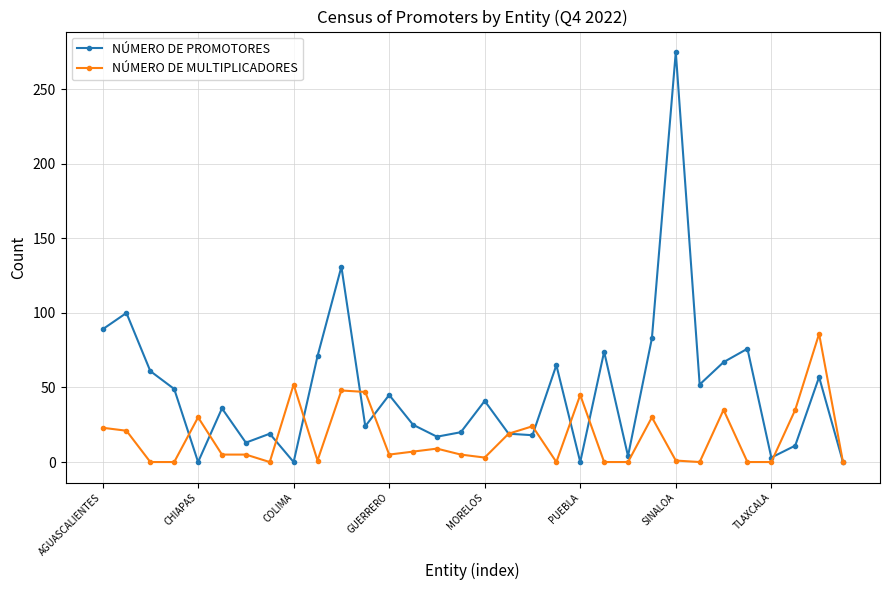

Which series has the largest range (max minus min)?

NÚMERO DE PROMOTORES